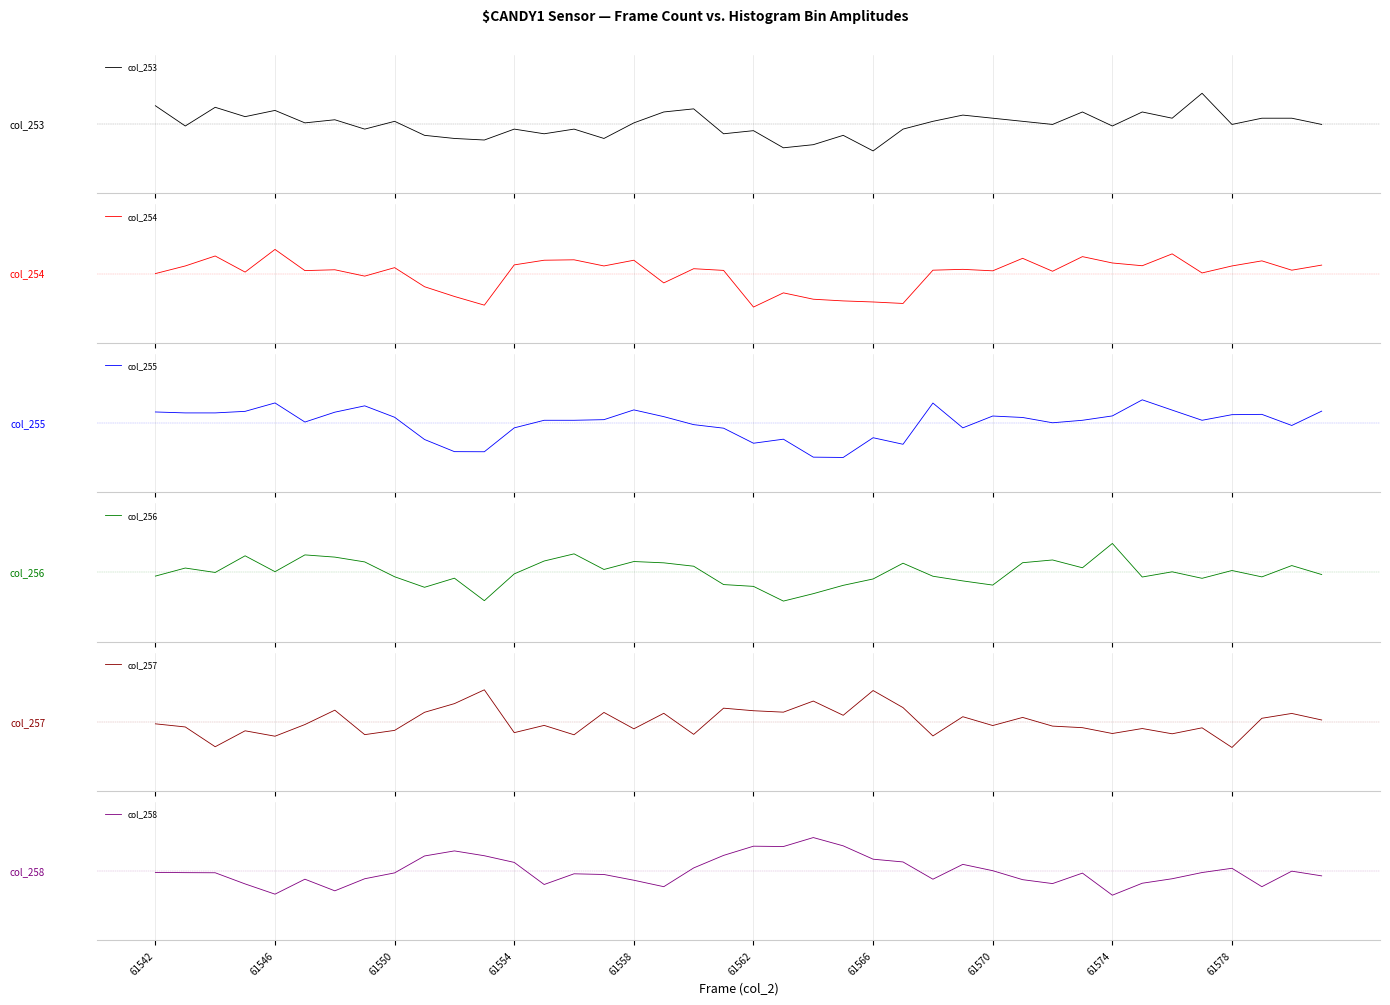

How many values in the col_255 series are below 0?

14